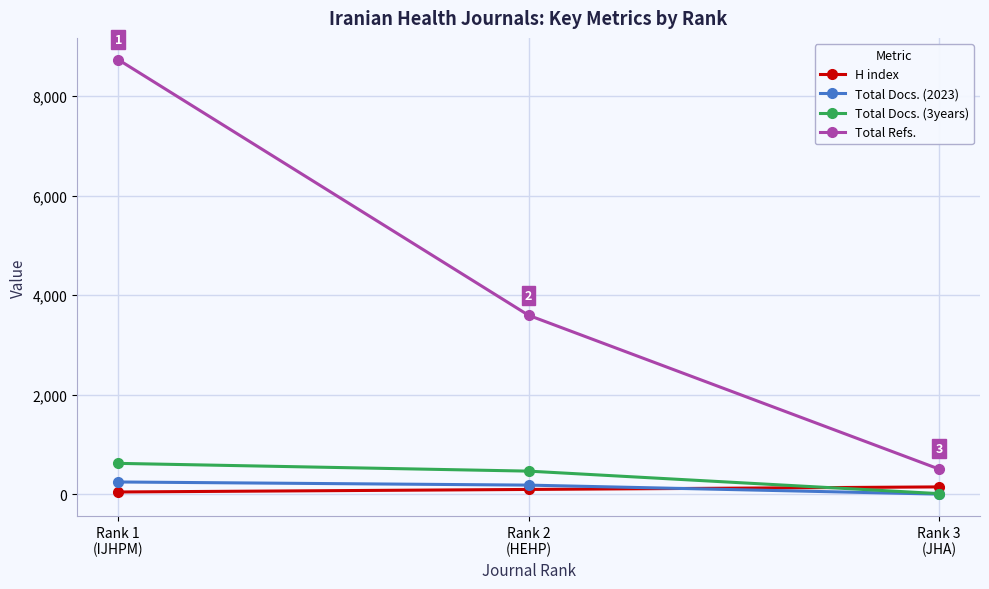

What is the maximum value shown in the chart?

8735